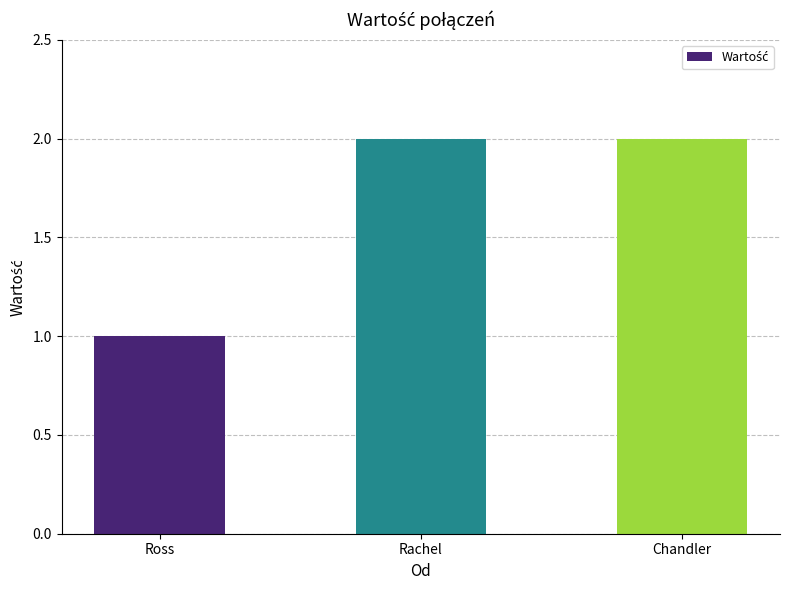

How many bars are there in total?

3